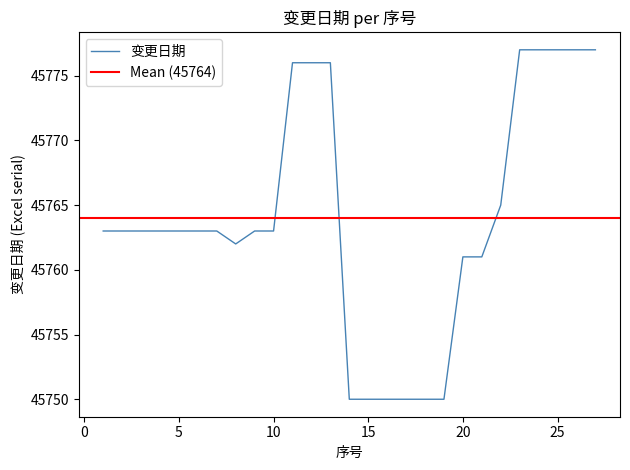

At which category does the data reach its first local valley?

8